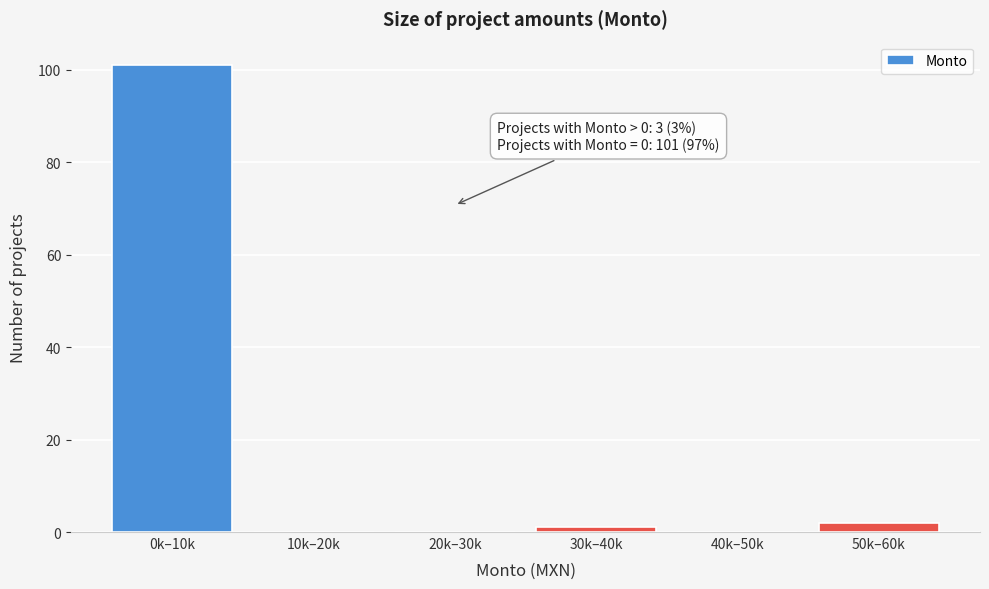

Reading right to left, what are all the values shown in this chart?

50k–60k=2	40k–50k=0	30k–40k=1	20k–30k=0	10k–20k=0	0k–10k=101